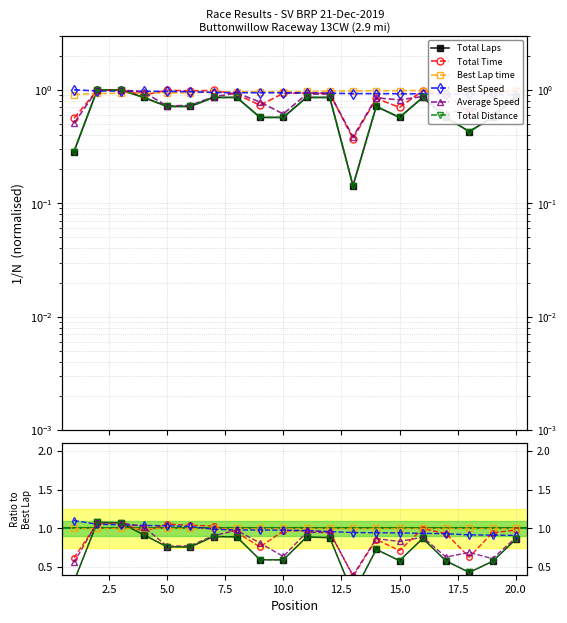

Which series has the widest spread of values?

Total Laps